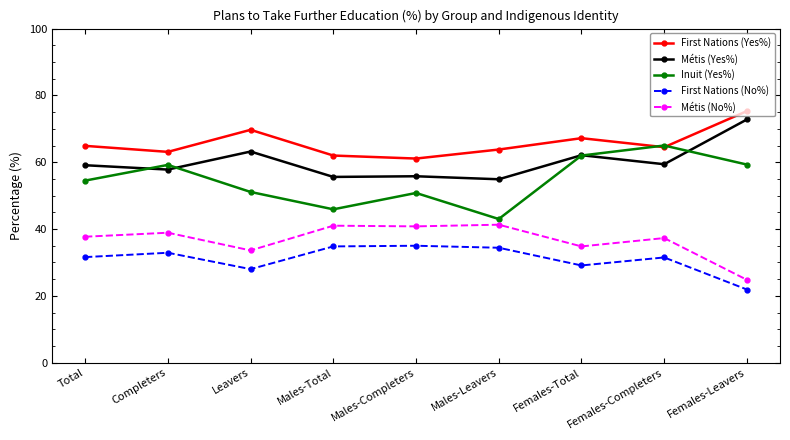

What is the spread (max minus min) of values at Males-Total?

27.2